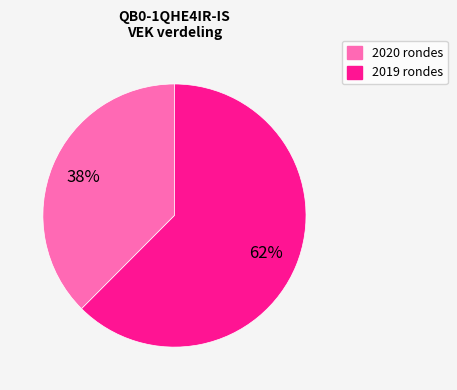

Does any single category account for the majority?

Yes